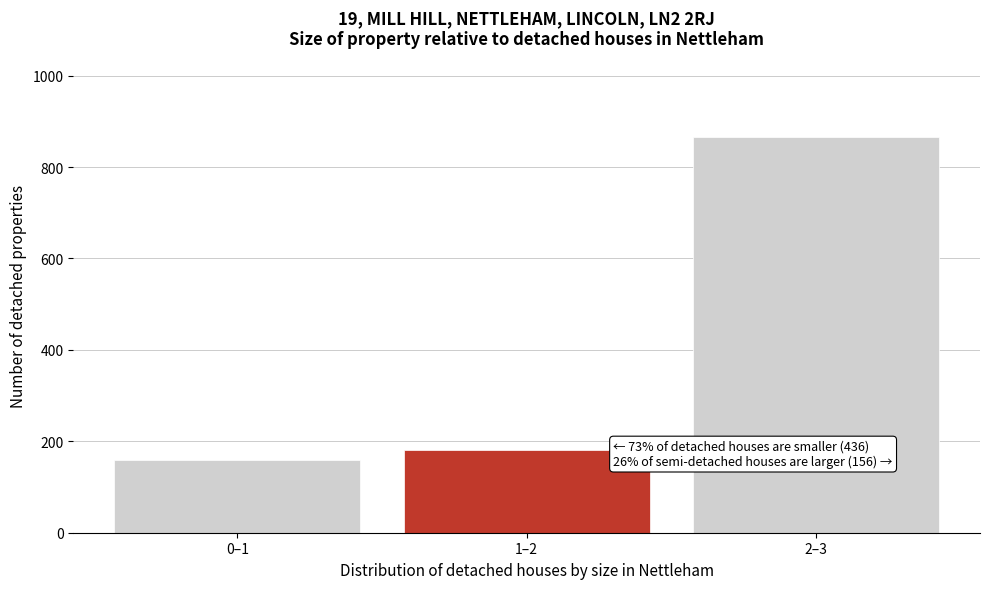

Reading left to right, list all the values displayed in this chart.

159	180	866